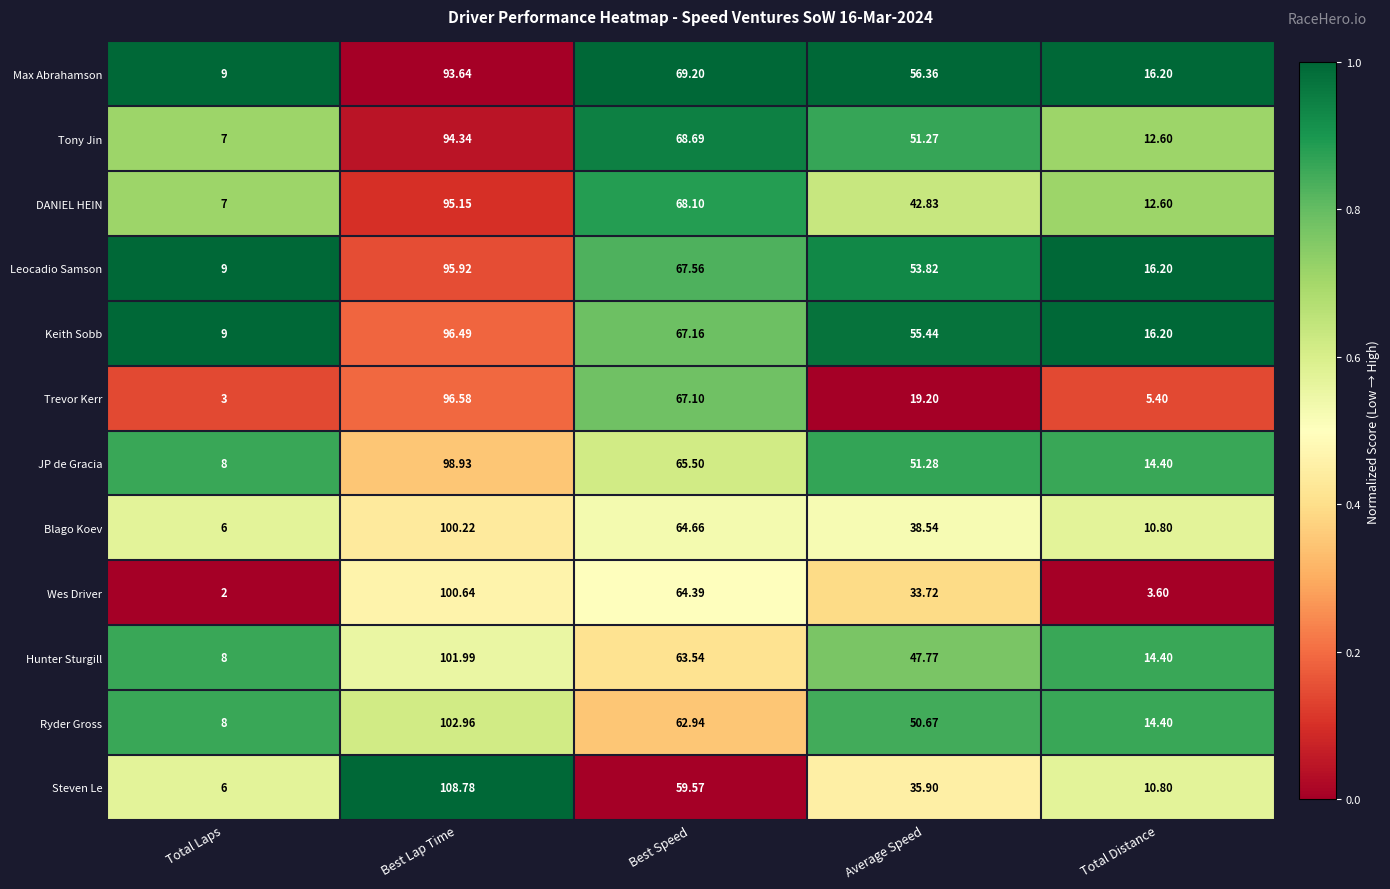

Which series has the largest total across all categories?

Max Abrahamson